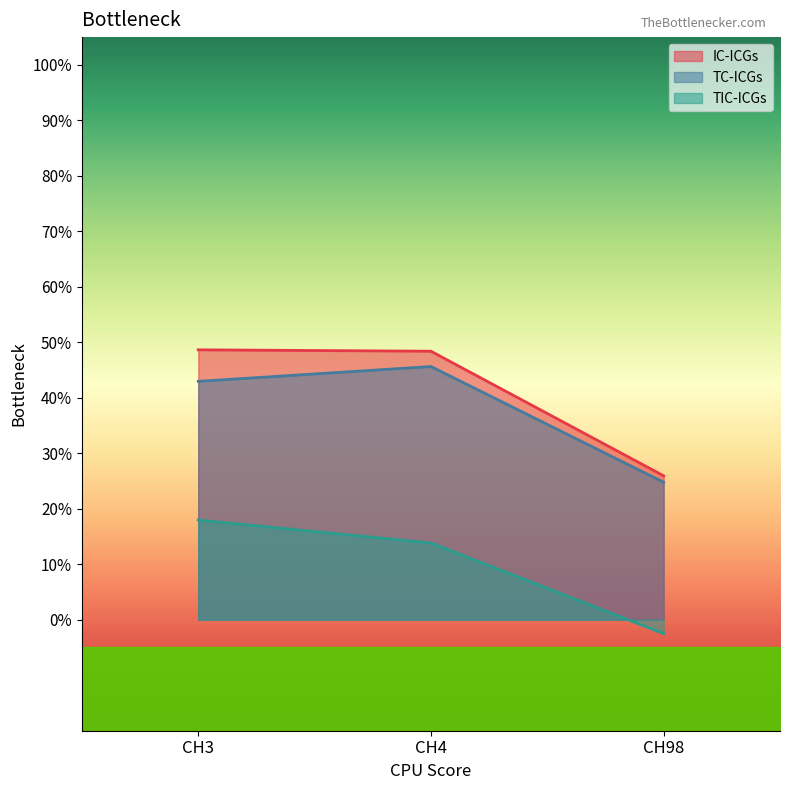

At CH4, list the series in order from smallest to largest.

TIC-ICGs, TC-ICGs, IC-ICGs